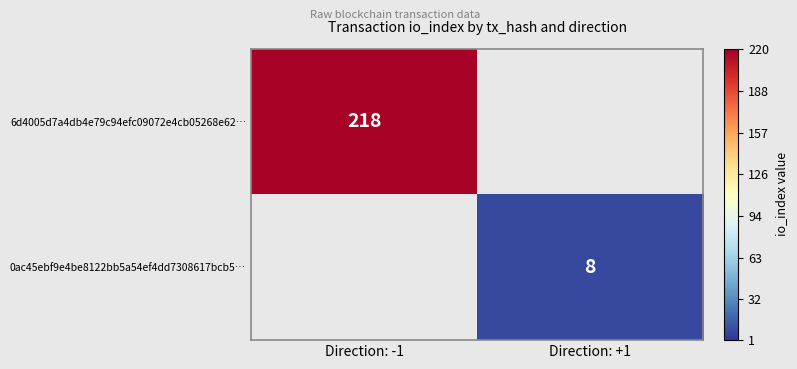

Is it true that 6d4005d7a4db4e79c94efc09072e4cb05268e62… equals 218 at Direction: -1?

True